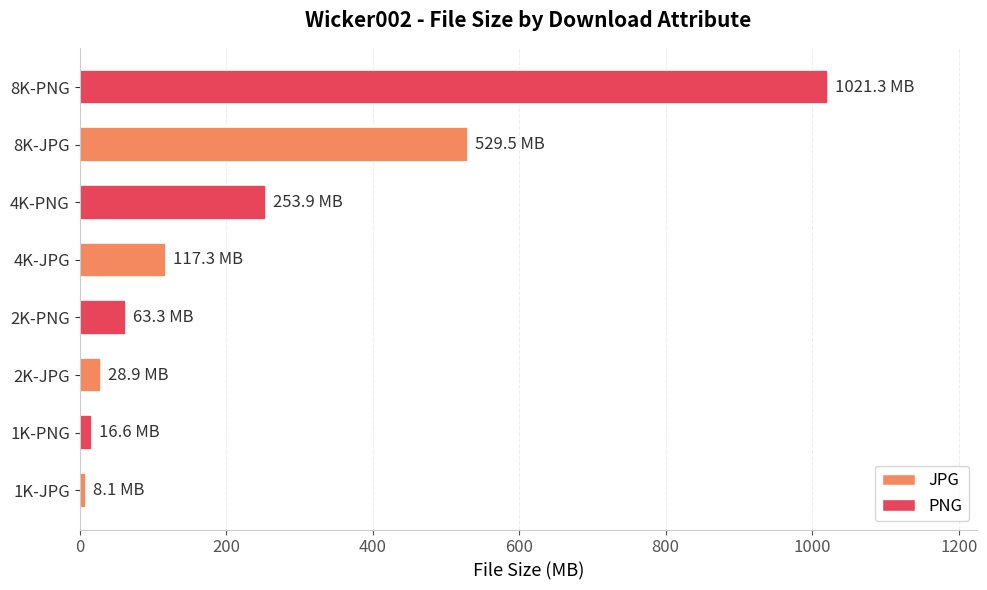

Which has a higher value, 8K-PNG or 2K-JPG?

8K-PNG